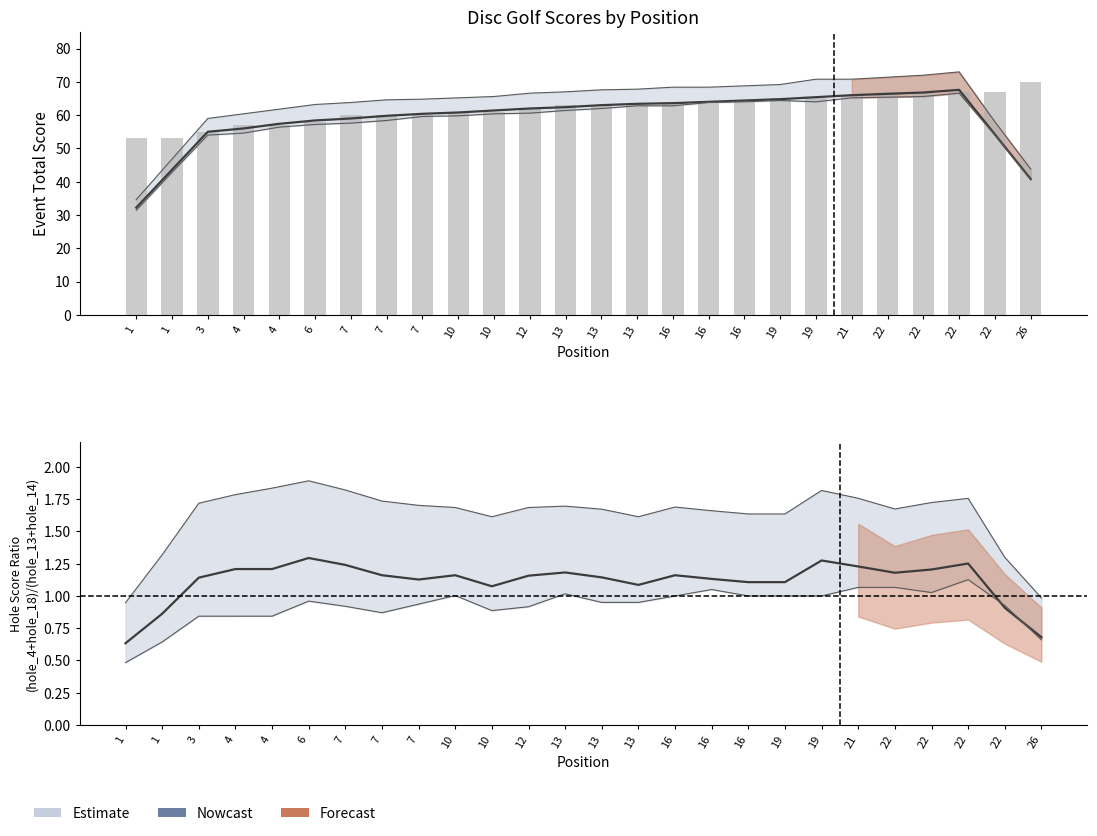

What is the difference between the maximum and minimum values?

17